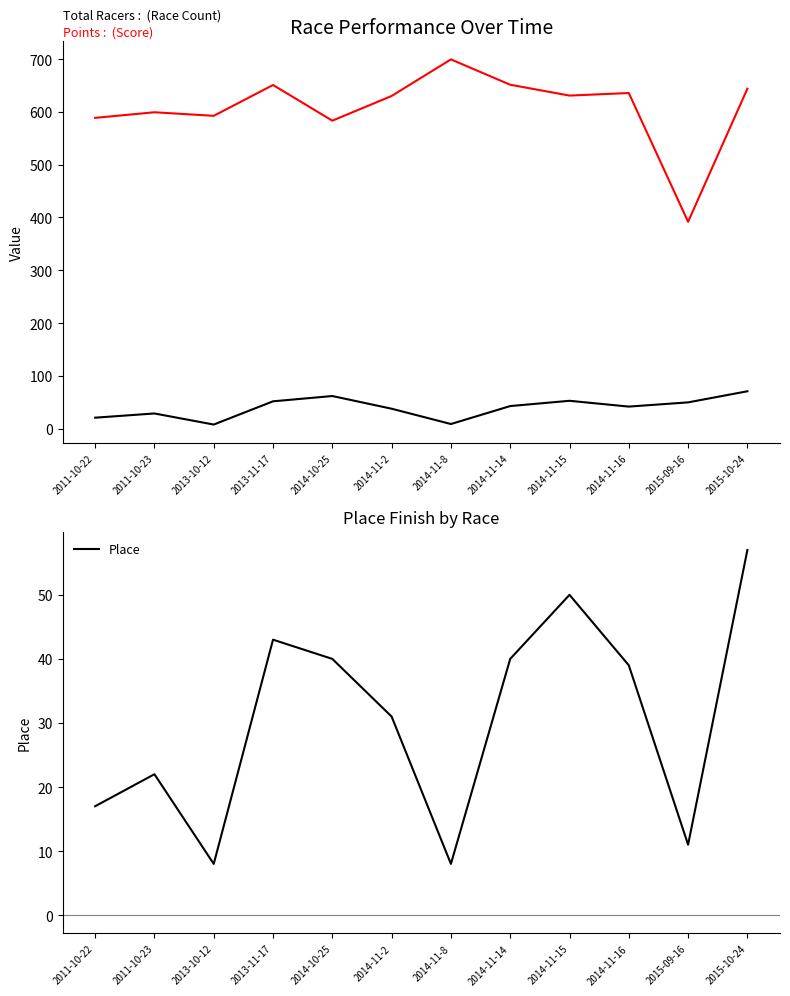

Reading left to right, transcribe all the data shown in this chart.

Total Racers: 2011-10-22=21.0	2011-10-23=29.0	2013-10-12=8.0	2013-11-17=52.0	2014-10-25=62.0	2014-11-2=38.0	2014-11-8=9.0	2014-11-14=43.0	2014-11-15=53.0	2014-11-16=42.0	2015-09-16=50.0	2015-10-24=71.0
Points: 2011-10-22=588.6	2011-10-23=599.2	2013-10-12=592.4	2013-11-17=650.8	2014-10-25=583.3	2014-11-2=630.1	2014-11-8=699.3	2014-11-14=651.3	2014-11-15=630.8	2014-11-16=635.6	2015-09-16=391.9	2015-10-24=643.8
Place: 2011-10-22=17.0	2011-10-23=22.0	2013-10-12=8.0	2013-11-17=43.0	2014-10-25=40.0	2014-11-2=31.0	2014-11-8=8.0	2014-11-14=40.0	2014-11-15=50.0	2014-11-16=39.0	2015-09-16=11.0	2015-10-24=57.0